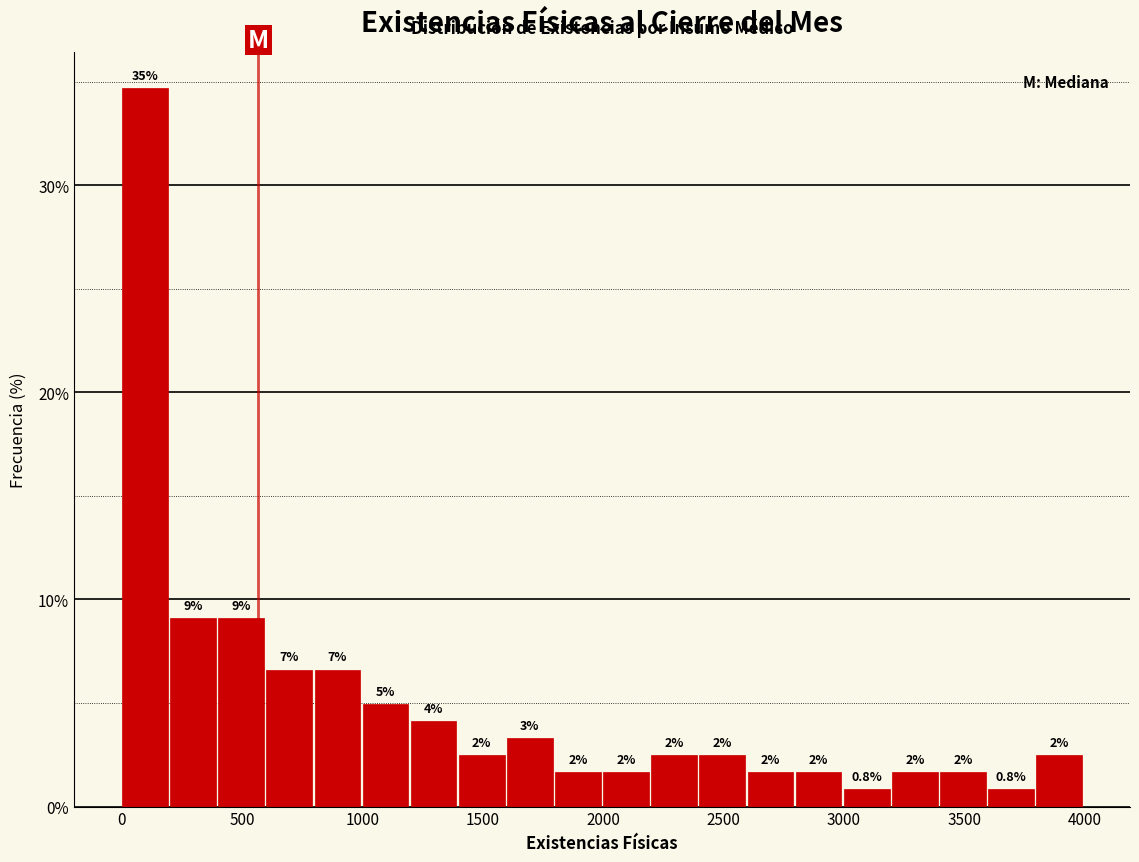

Around what value on the x-axis is the tallest bar? Give the approximate position of its centre, as read against the axis.

100